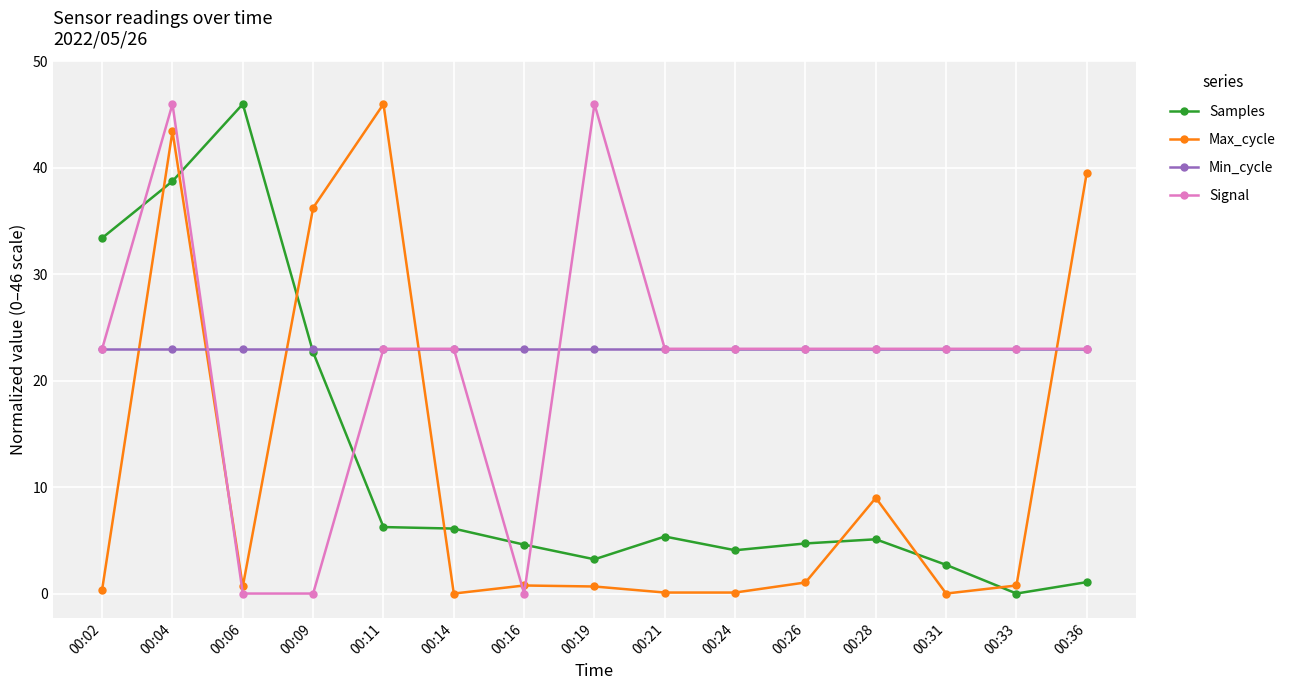

What is the value of the Samples point at the 15th from the left?

1.1